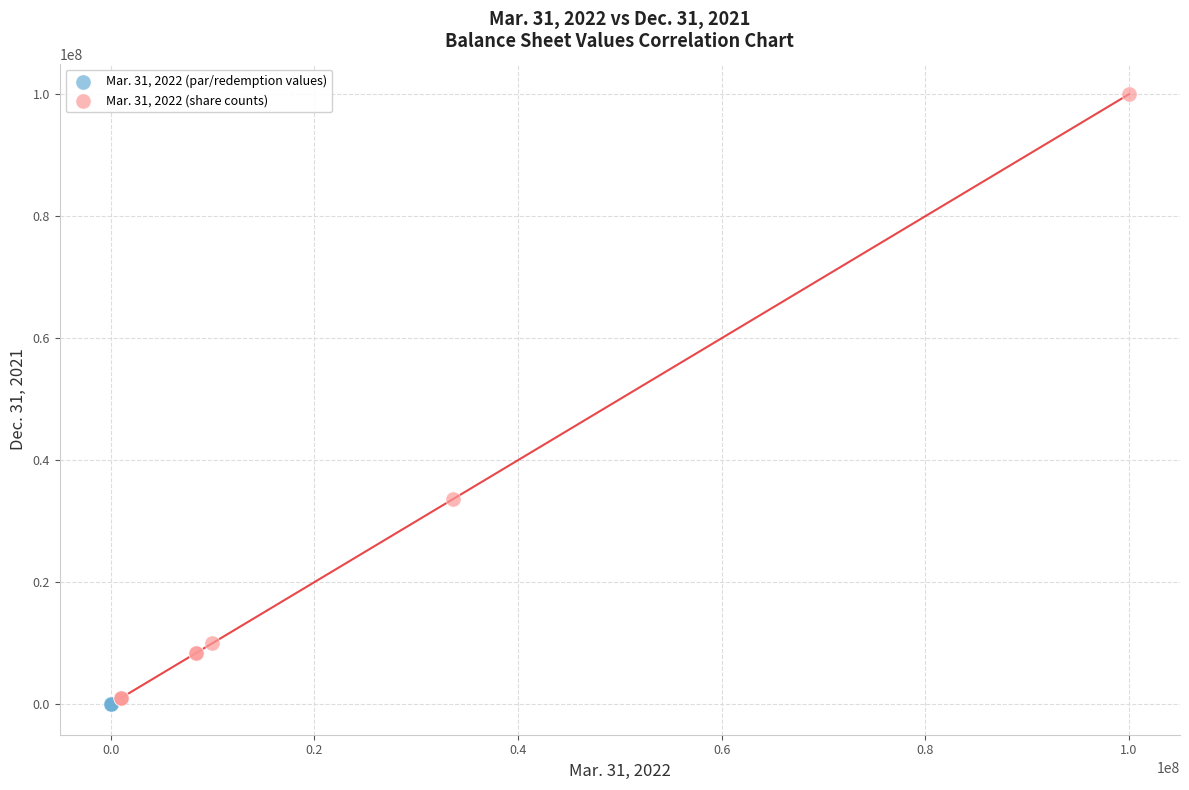

Which series has the widest spread of Y values?

Mar. 31, 2022 (share counts)